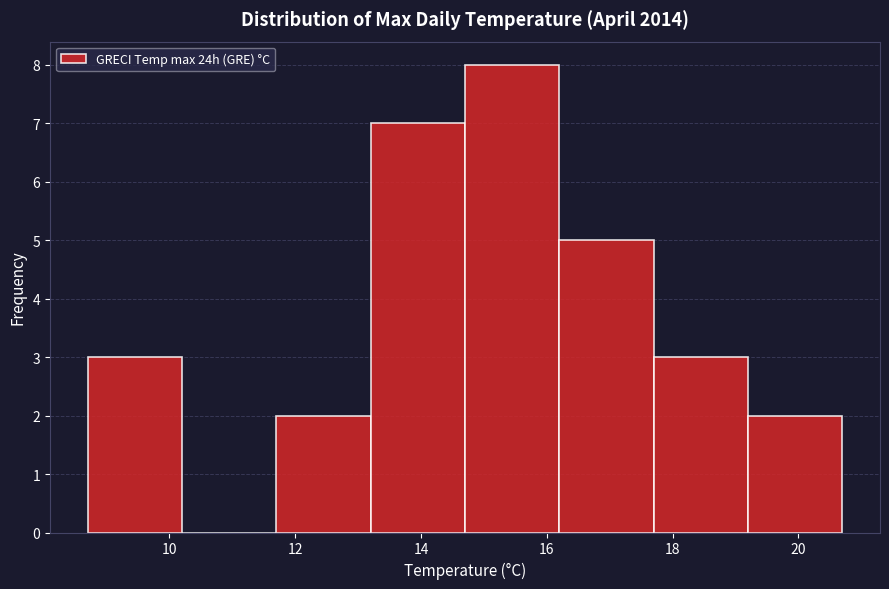

Reading left to right, transcribe this chart: for each bar, give the range it covers on the x-axis and its height. Neither the bar edges nor the heights are printed on the chart, so give them approximately, as read against the axes.

8.7 to 10.2: 3
10.2 to 11.7: 0
11.7 to 13.2: 2
13.2 to 14.7: 7
14.7 to 16.2: 8
16.2 to 17.7: 5
17.7 to 19.2: 3
19.2 to 20.7: 2